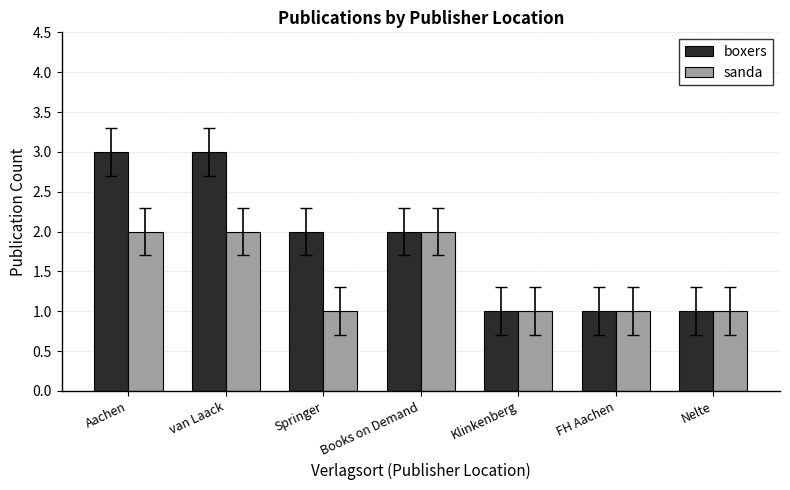

Rank the series by their maximum value, from lowest to highest.

sanda, boxers